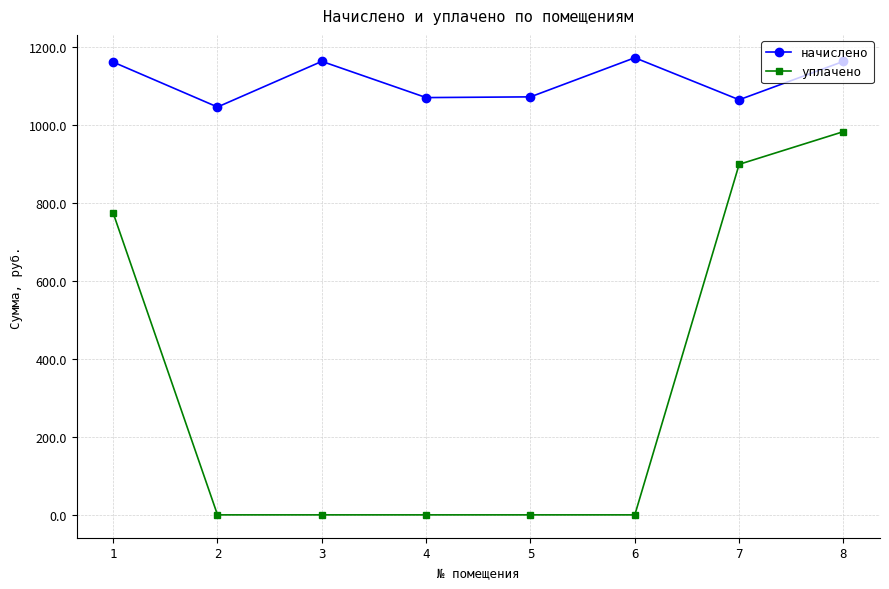

At how many categories does at least one series exceed 286?

8